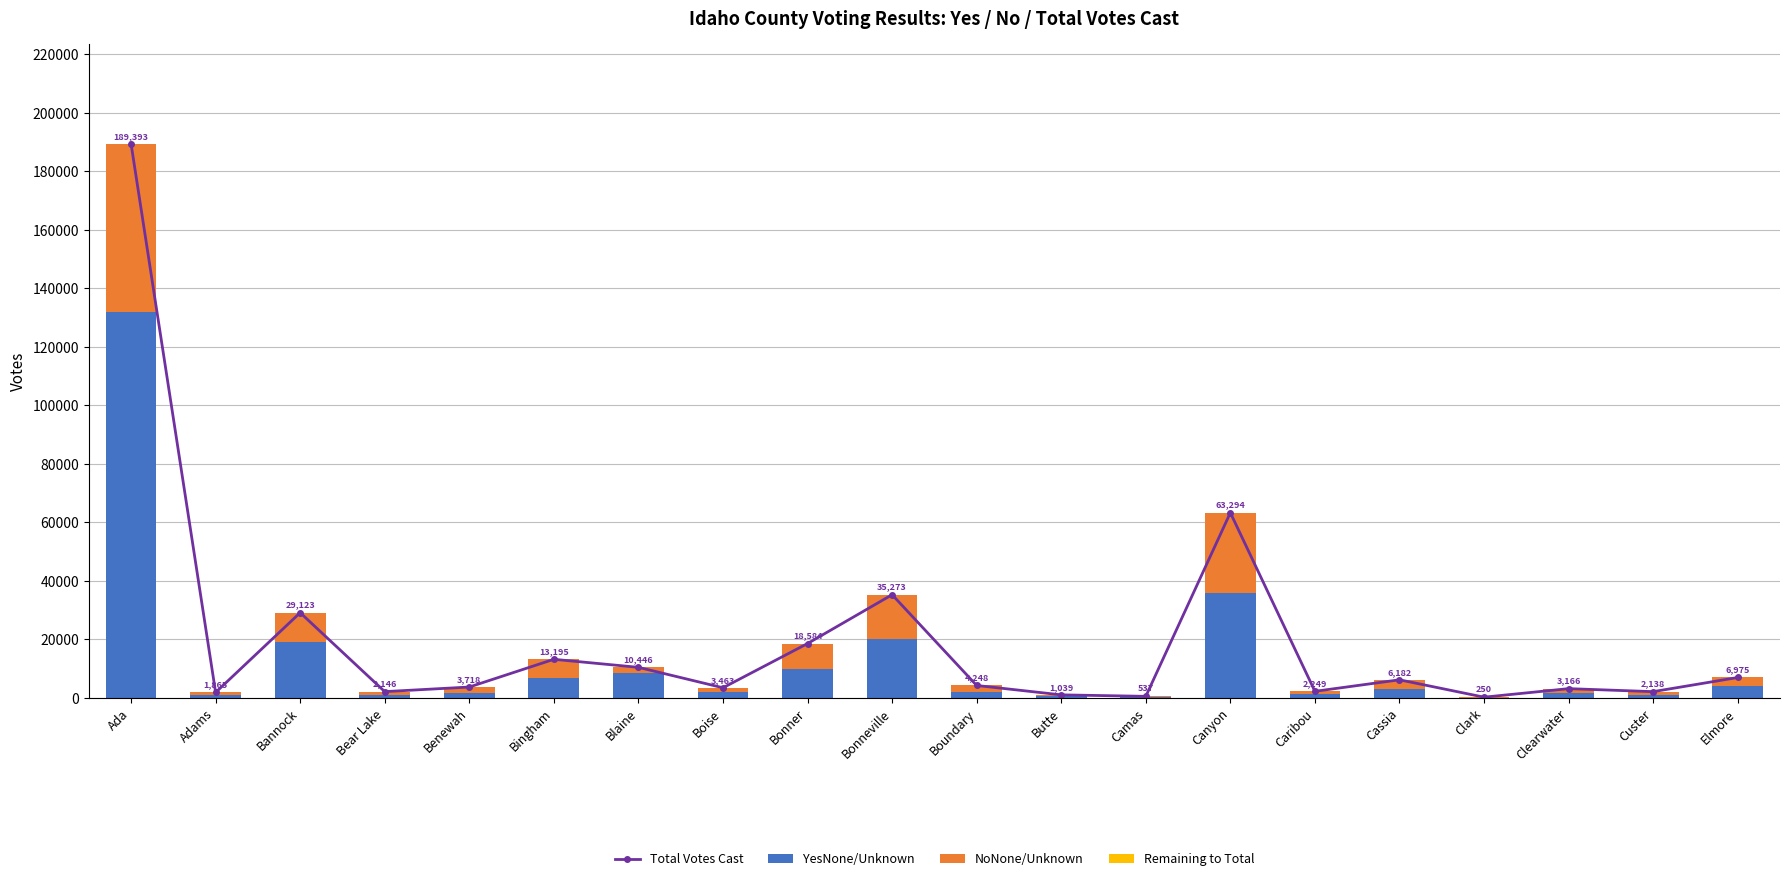

Reading left to right, what are all the values shown in this chart?

Total Votes Cast: Ada=189393	Adams=1865	Bannock=29123	Bear Lake=2146	Benewah=3718	Bingham=13195	Blaine=10446	Boise=3463	Bonner=18584	Bonneville=35273	Boundary=4248	Butte=1039	Camas=537	Canyon=63294	Caribou=2249	Cassia=6182	Clark=250	Clearwater=3166	Custer=2138	Elmore=6975
YesNone/Unknown: Ada=131918	Adams=1126	Bannock=19239	Bear Lake=1104	Benewah=1783	Bingham=6905	Blaine=8348	Boise=1937	Bonner=9867	Bonneville=20243	Boundary=1935	Butte=549	Camas=311	Canyon=35973	Caribou=1240	Cassia=3037	Clark=137	Clearwater=1686	Custer=1070	Elmore=4081
NoNone/Unknown: Ada=57475	Adams=739	Bannock=9884	Bear Lake=1042	Benewah=1935	Bingham=6290	Blaine=2098	Boise=1526	Bonner=8717	Bonneville=15030	Boundary=2313	Butte=490	Camas=226	Canyon=27321	Caribou=1009	Cassia=3145	Clark=113	Clearwater=1480	Custer=1068	Elmore=2894
Remaining to Total: Ada=0	Adams=0	Bannock=0	Bear Lake=0	Benewah=0	Bingham=0	Blaine=0	Boise=0	Bonner=0	Bonneville=0	Boundary=0	Butte=0	Camas=0	Canyon=0	Caribou=0	Cassia=0	Clark=0	Clearwater=0	Custer=0	Elmore=0